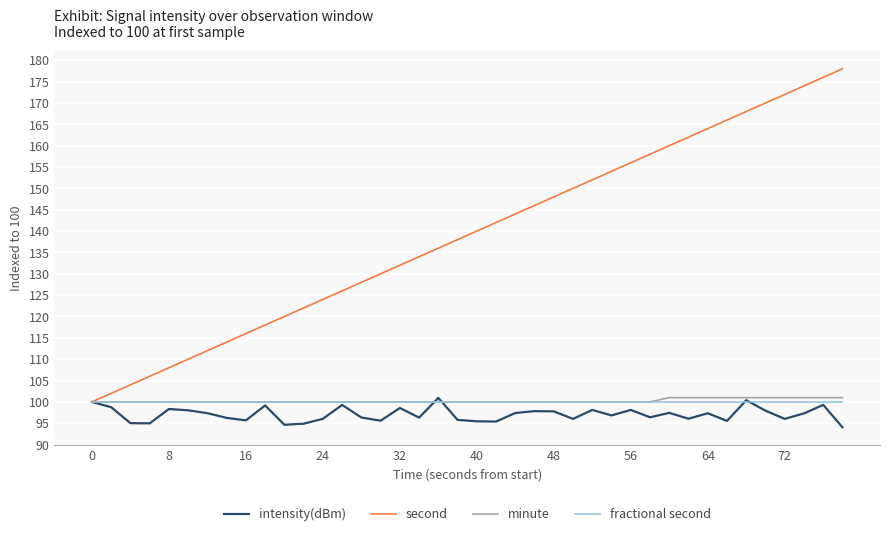

Which series has the widest spread of values?

second